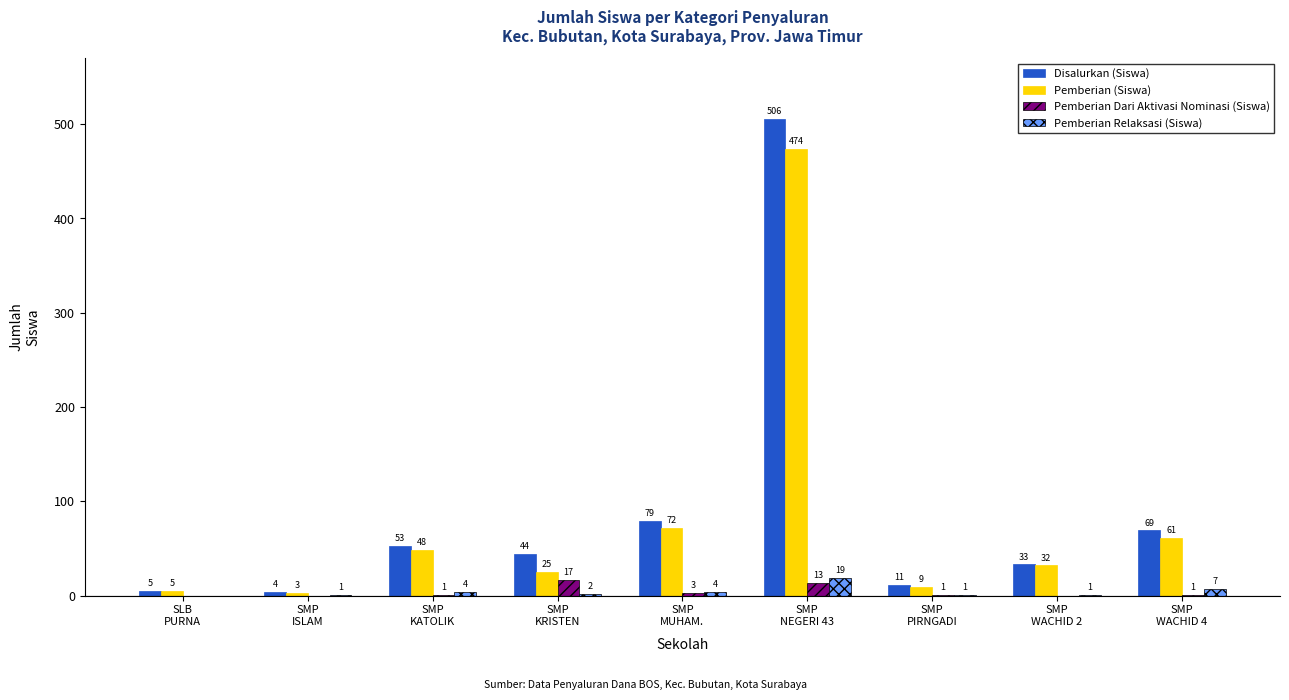

How many distinct data groups are displayed?

4